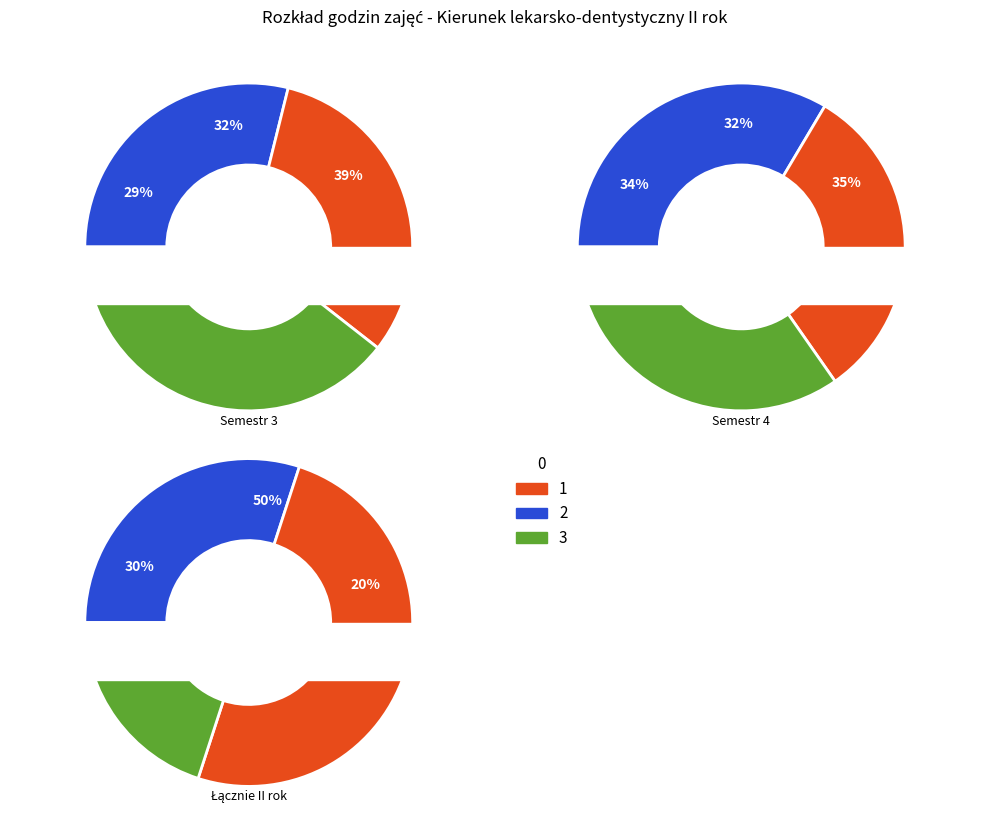

Does immunologia account for over 50% of the chart?

No